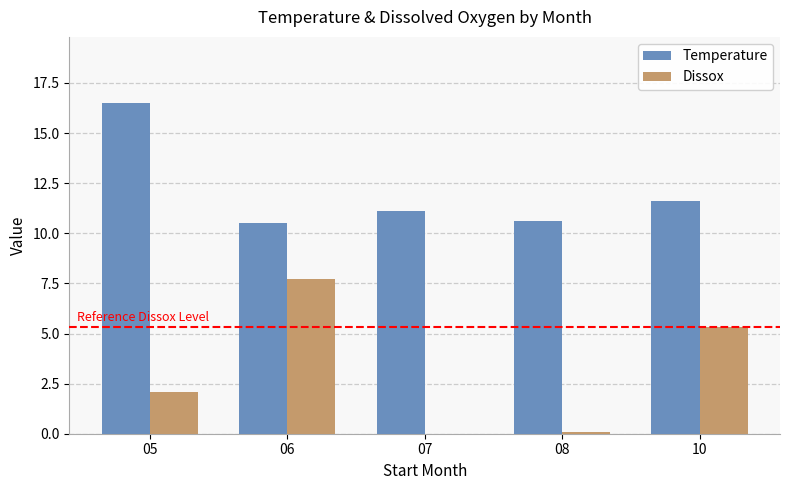

Which series has the largest total across all categories?

Temperature